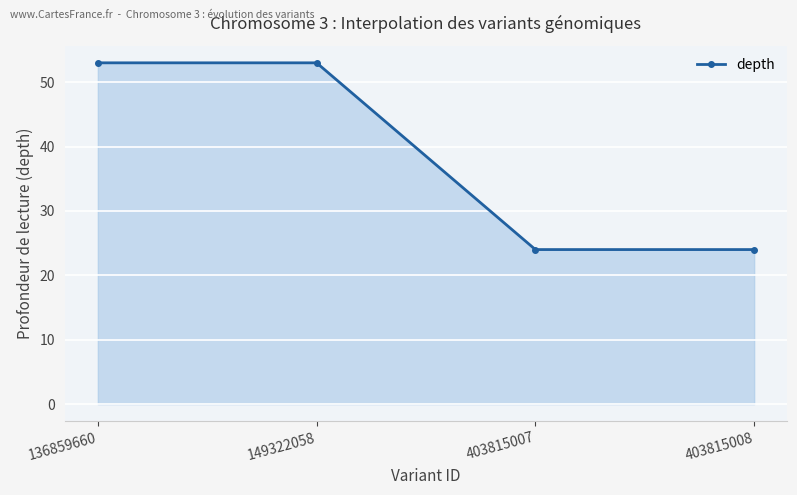

What is the maximum value shown in the chart?

53